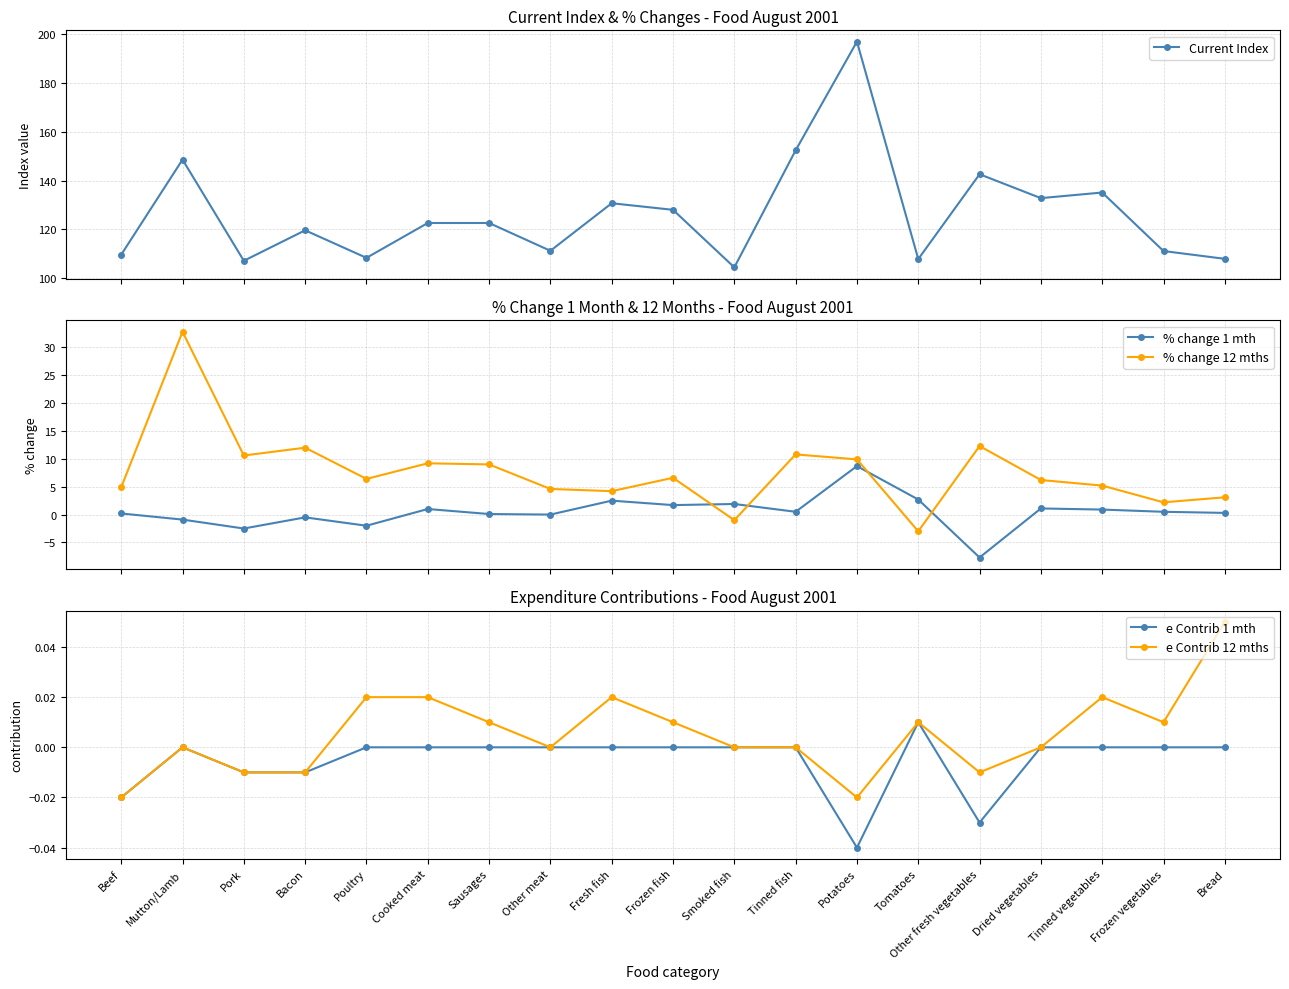

What position from the left is Frozen vegetables?

18